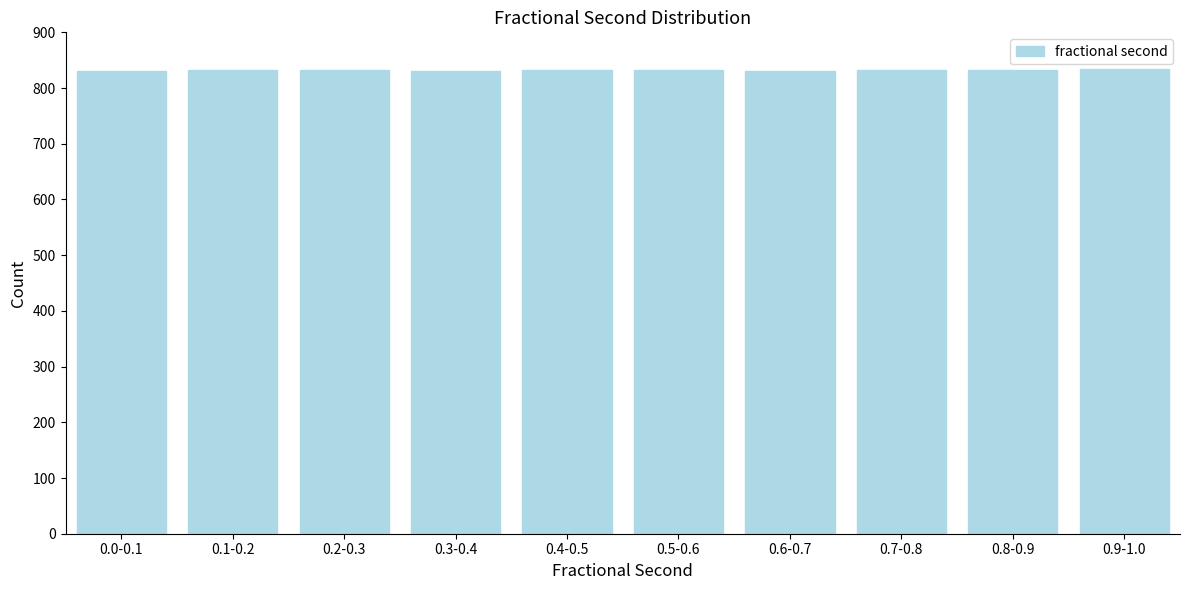

The value at 0.9-1.0 is 834. True or false?

True